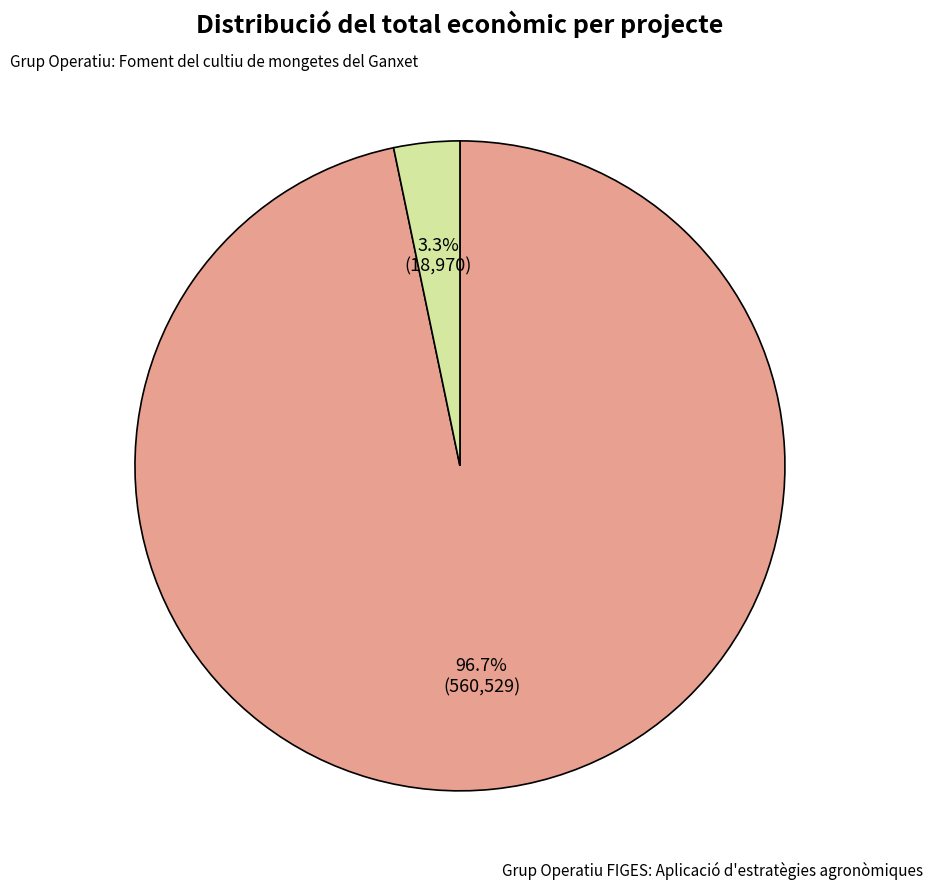

Rank the categories by value from lowest to highest.

Grup Operatiu: Foment del cultiu de mongetes del Ganxet, Grup Operatiu FIGES: Aplicació d'estratègies agronòmiques